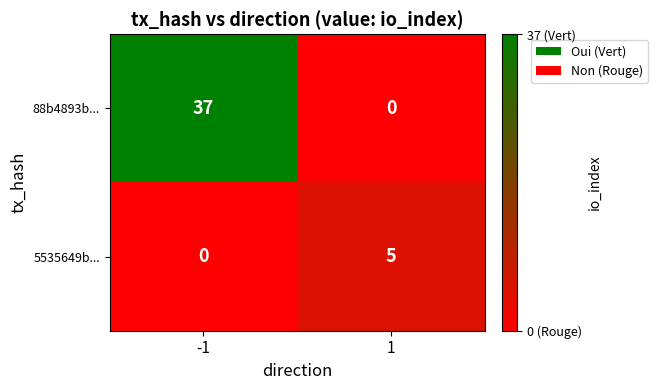

Rank the categories by 5535649b... value from lowest to highest.

-1, 1